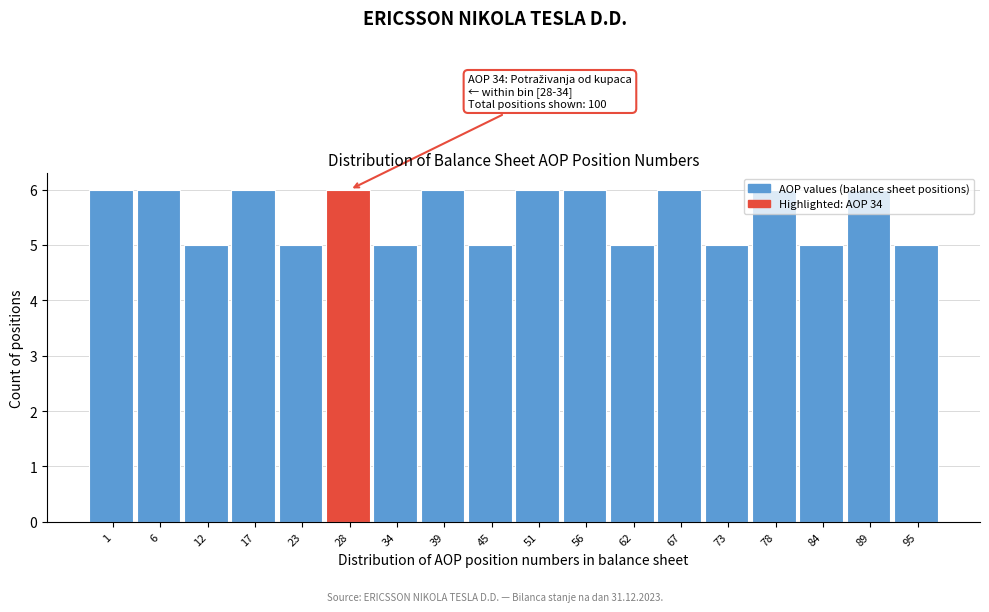

What is the value of the 17th bar from the left?

6